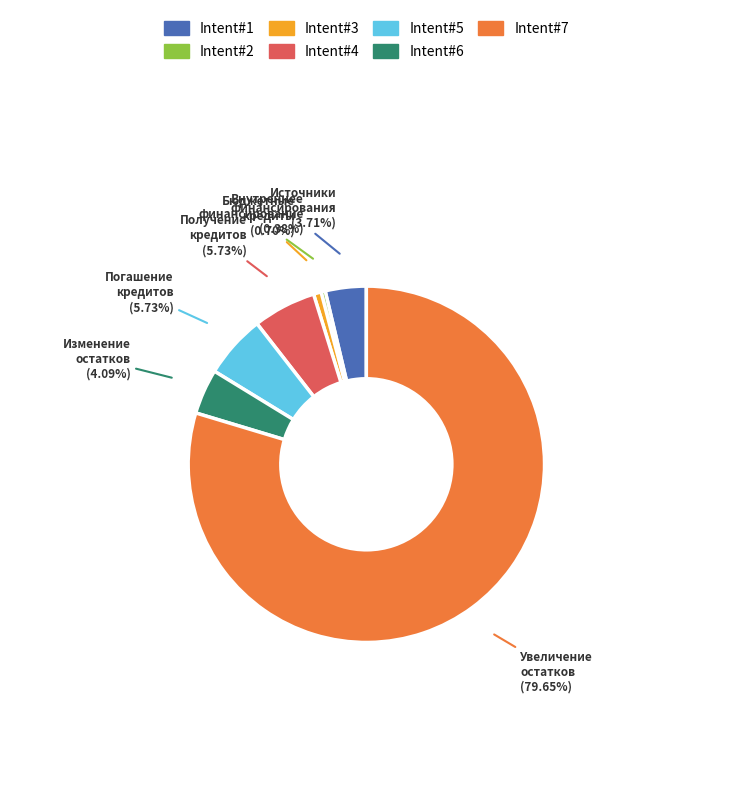

Which slice represents more than half of the pie?

Intent#7